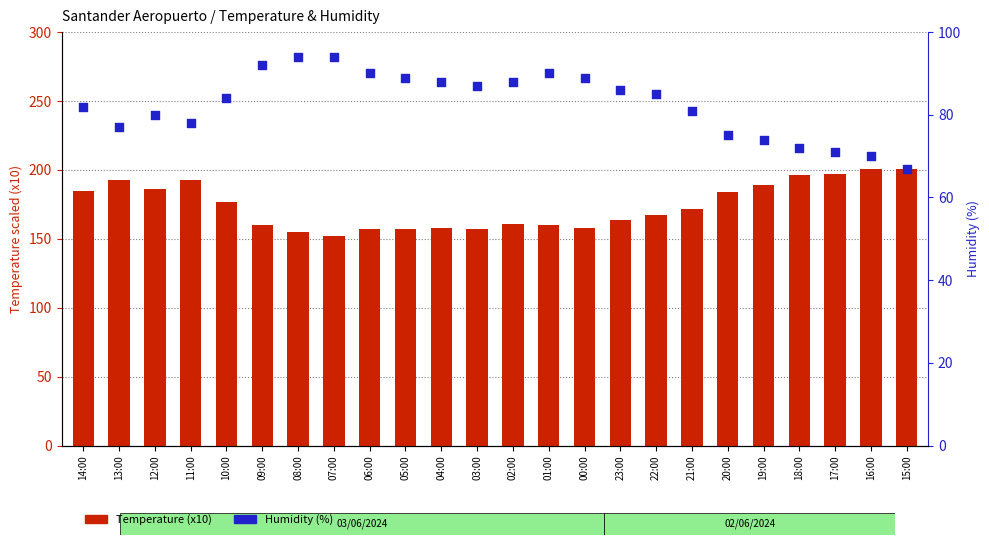

Which series reaches the maximum Y coordinate?

Temperature (x10)